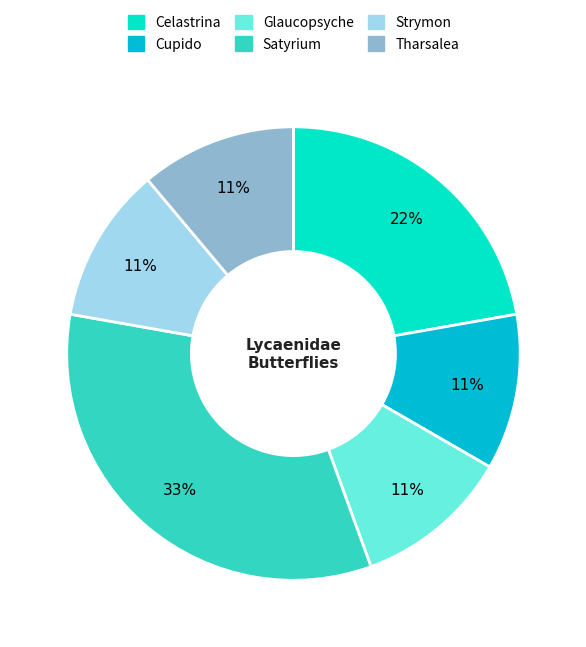

The Celastrina slice represents 5% of the pie. True or false?

False